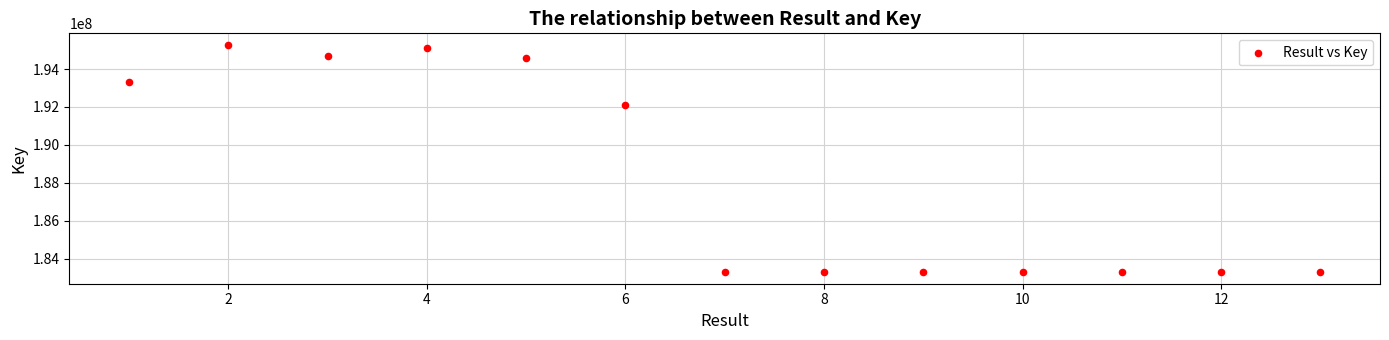

What Y value in the scatter plot is closest to 189282016?

192098333